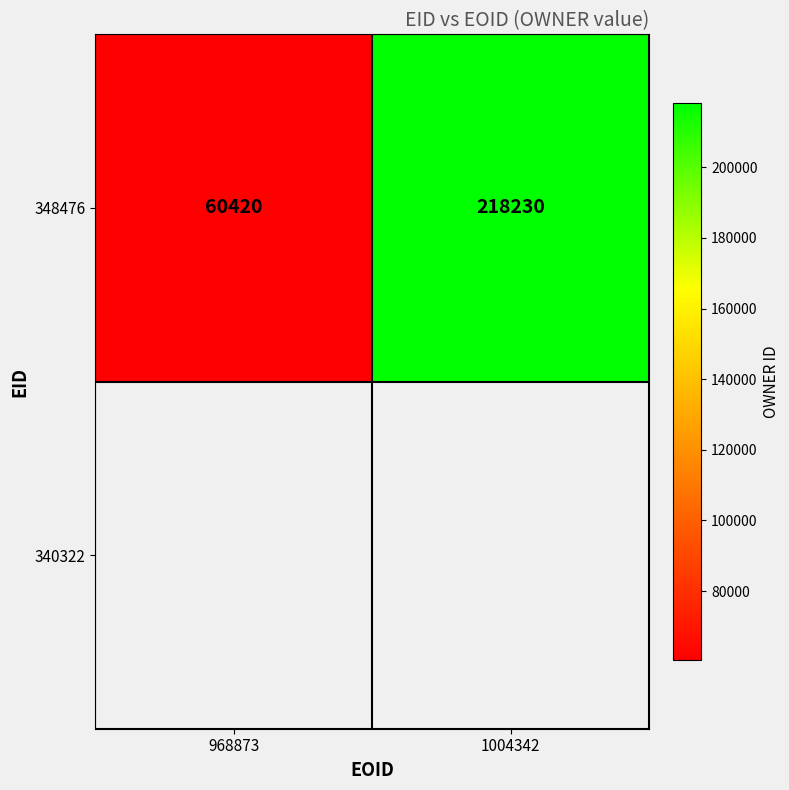

At which label is the value closest to 139325?

968873